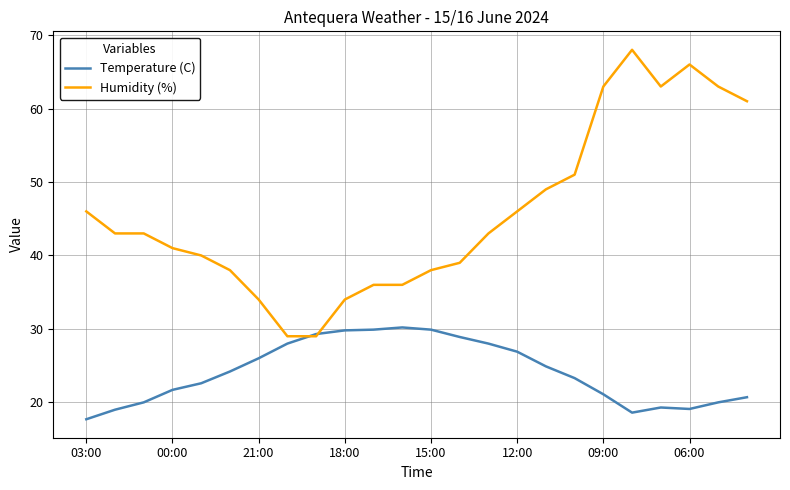

What is the minimum value shown in the chart?

17.7